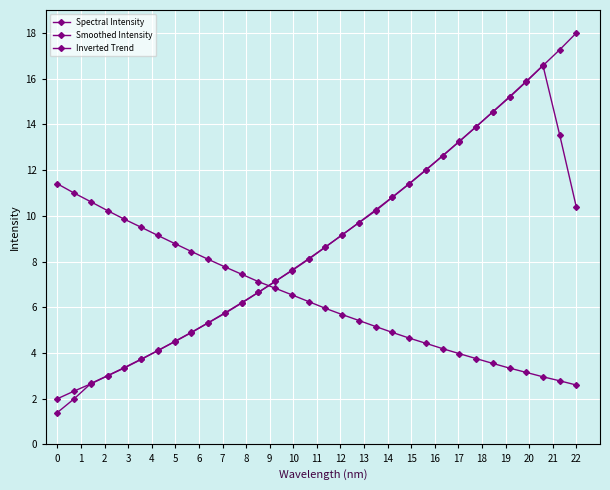

List the series in order of their peak value, highest first.

Spectral Intensity, Smoothed Intensity, Inverted Trend